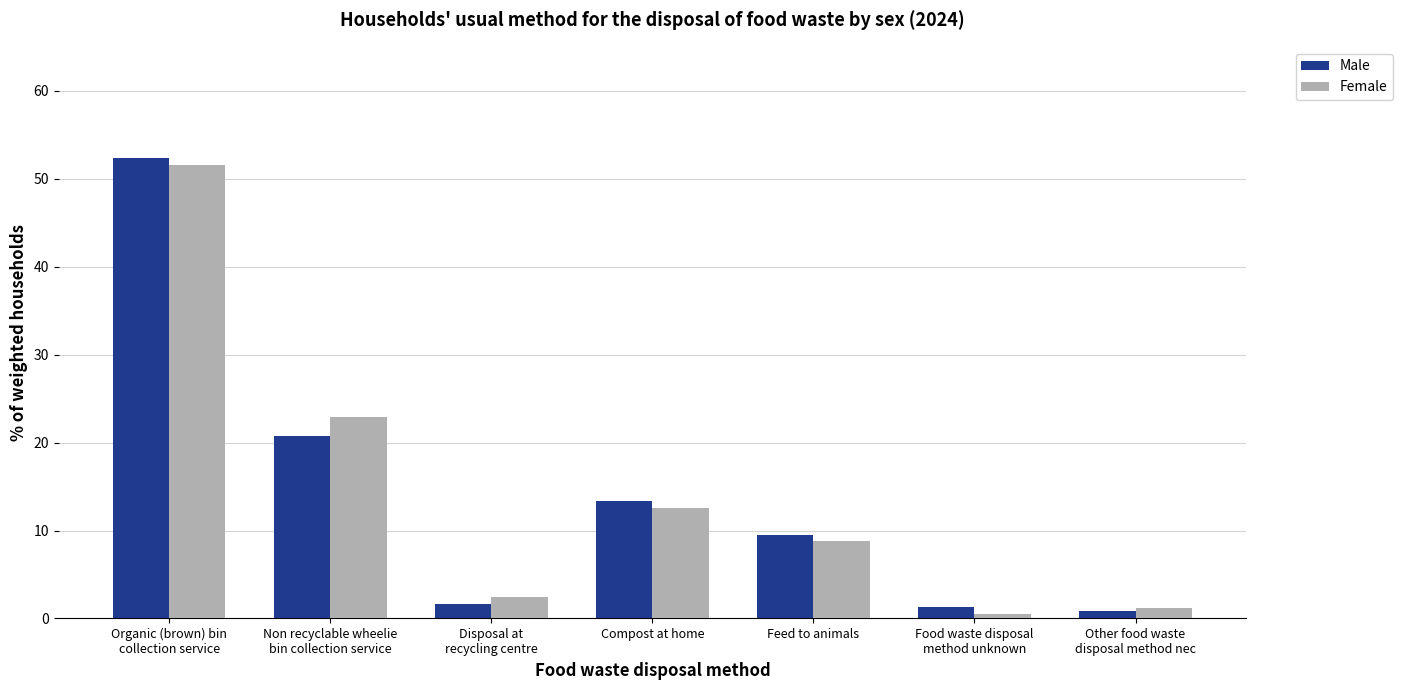

What is the difference between the Female values at Food waste disposal
method unknown and Non recyclable wheelie
bin collection service?

22.4